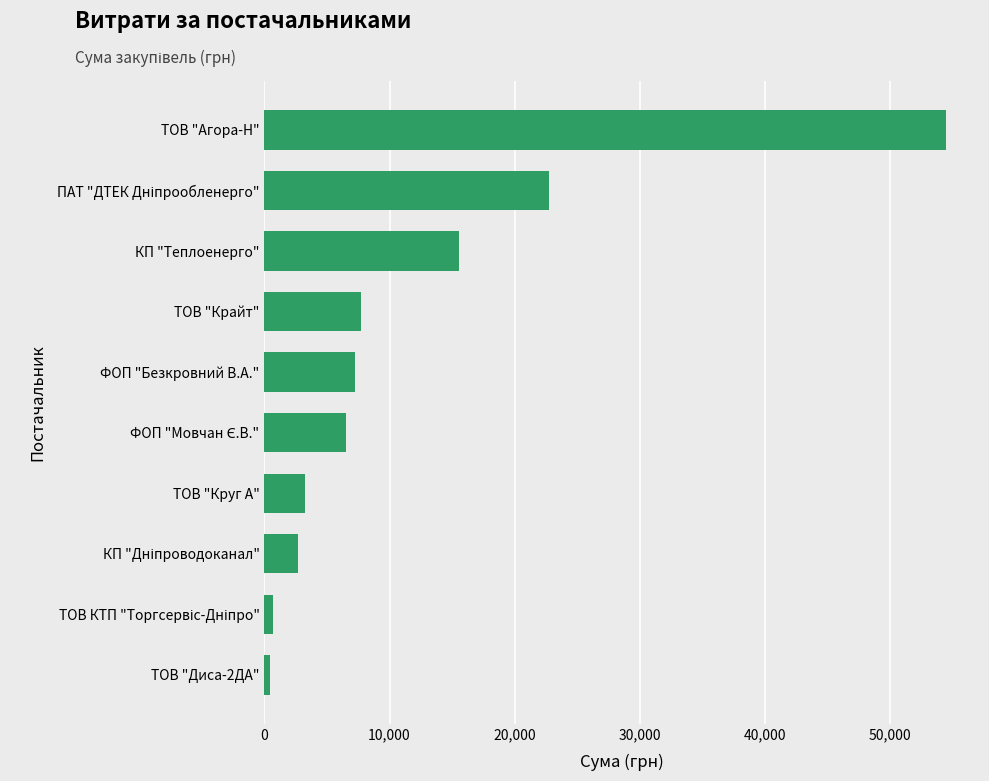

What is the smallest value displayed?

450.0